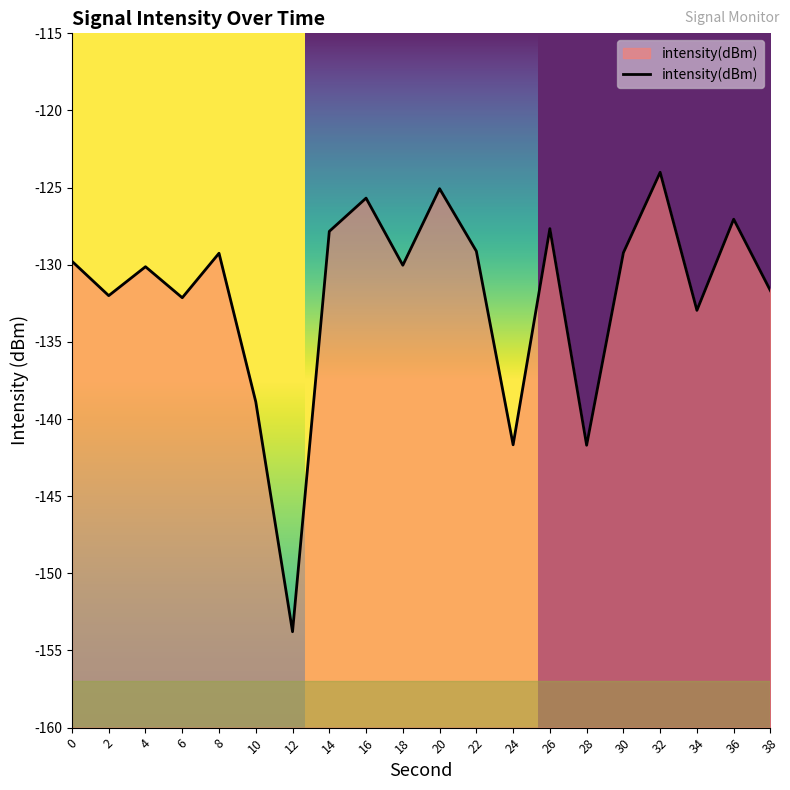

The value at 34 is -189.7. True or false?

False